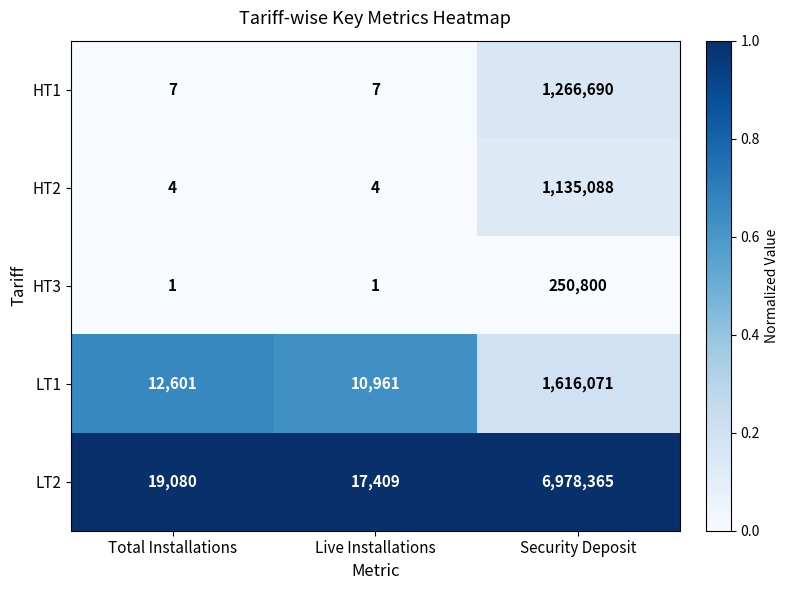

The value of HT2 at Total Installations is 6. True or false?

False